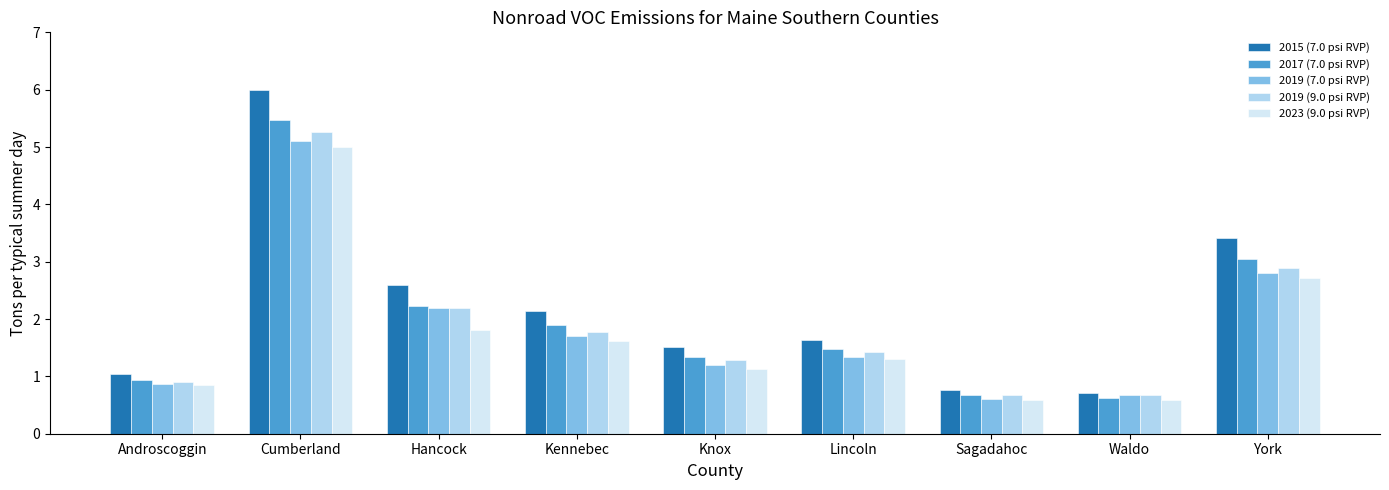

True or false: 2017 (7.0 psi RVP) has a value of 1.9 at York.

False